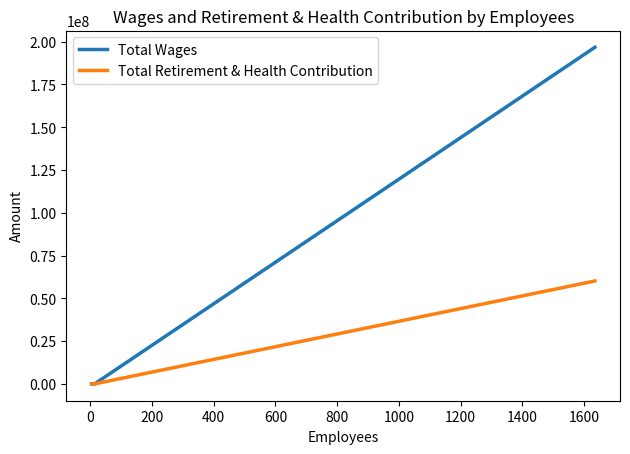

Rank the series at 0 from lowest to highest value.

Total Wages, Total Retirement & Health Contribution